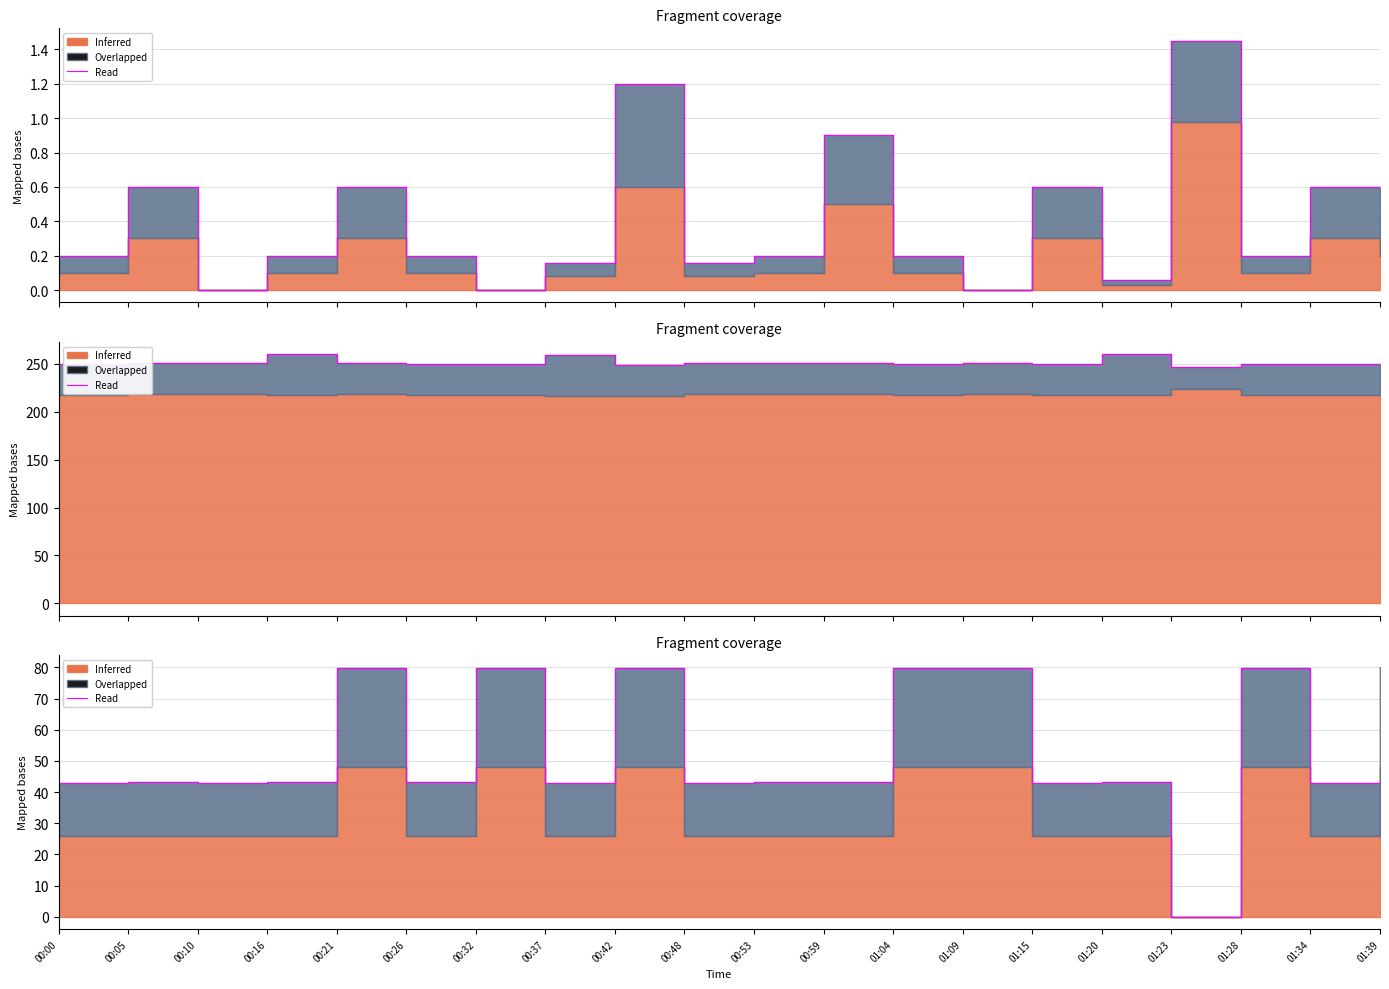

How many categories are shown in the chart?

20